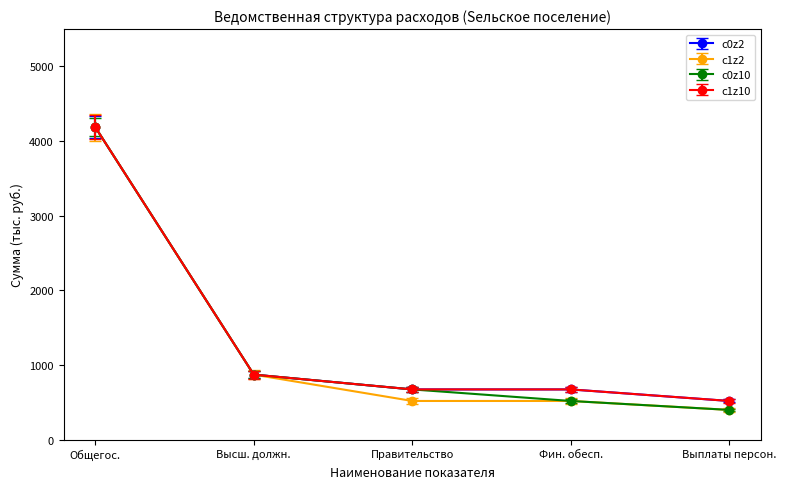

At which label does c0z10 reach its minimum?

Выплаты персон.